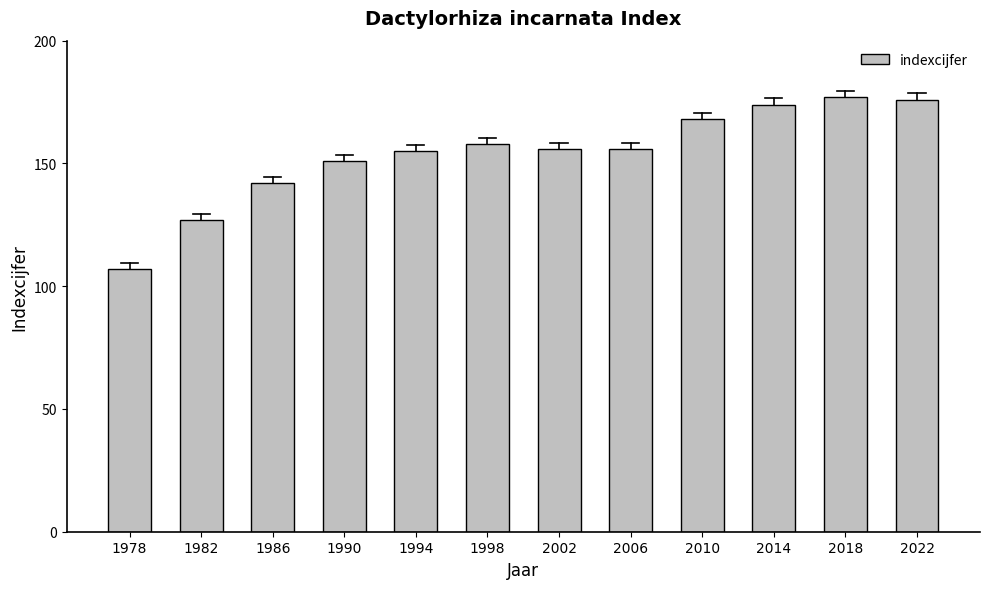

Reading left to right, list all the values displayed in this chart.

107	127	142	151	155	158	156	156	168	174	177	176